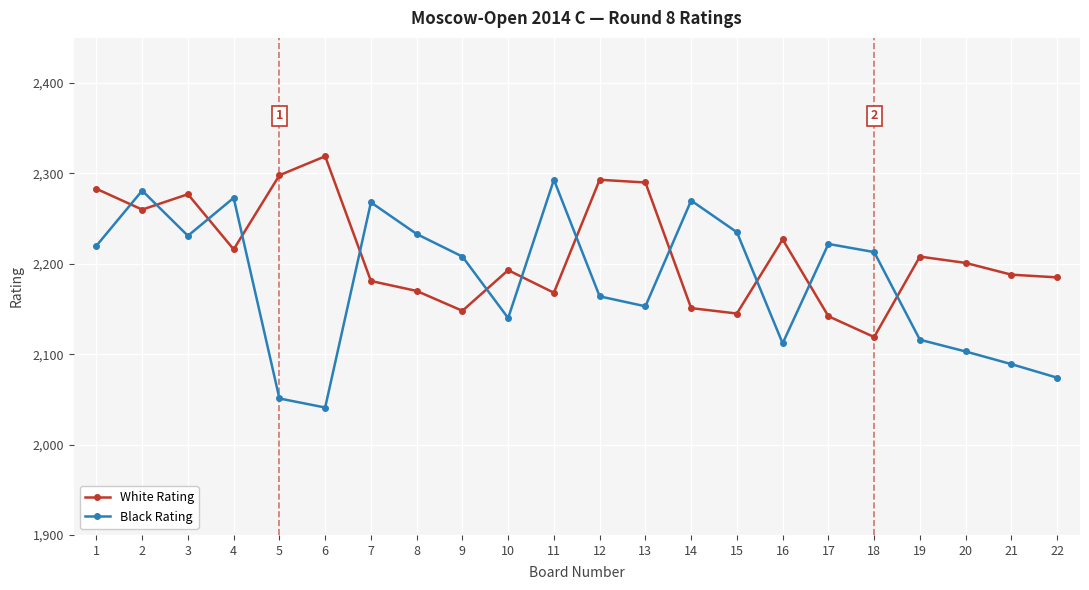

What is the spread (max minus min) of values at 1?

63